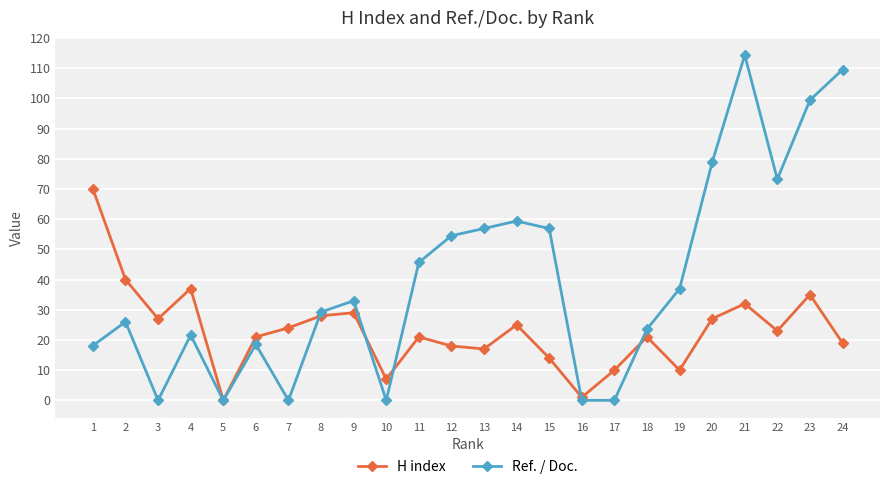

What is the value of the H index point at the 22nd from the left?

23.0